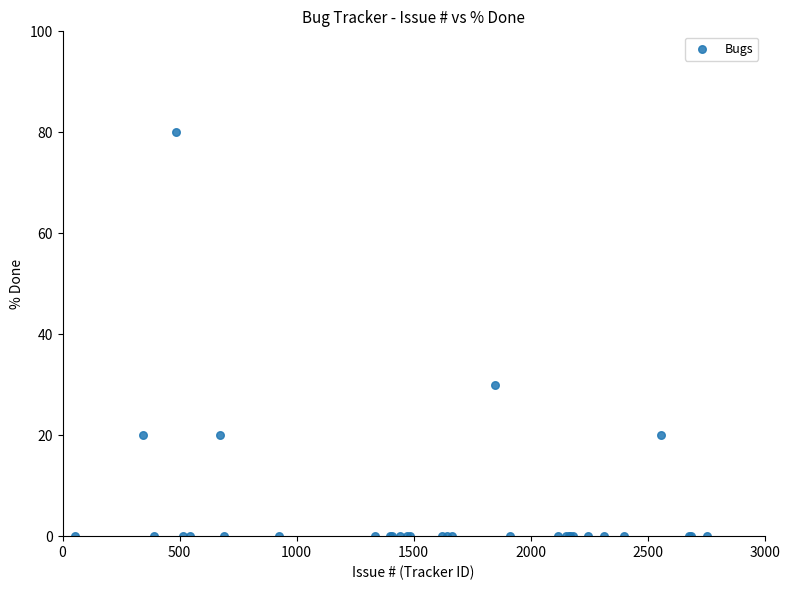

What Y value in the scatter plot is closest to 40?

30